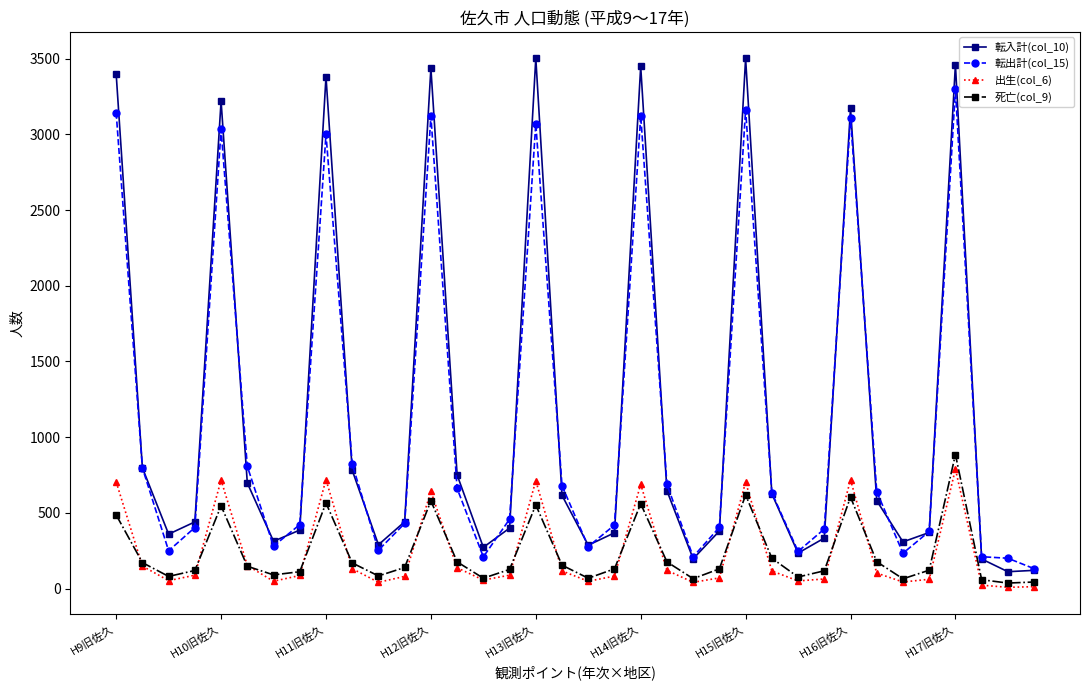

True or false: 死亡(col_9) has more than 2 points higher than both neighbors.

True